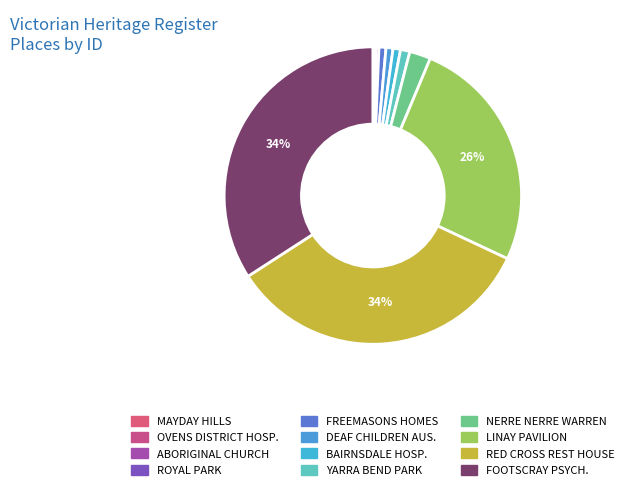

What is the largest slice in the pie chart?

FOOTSCRAY PSYCHIATRIC CENTRE